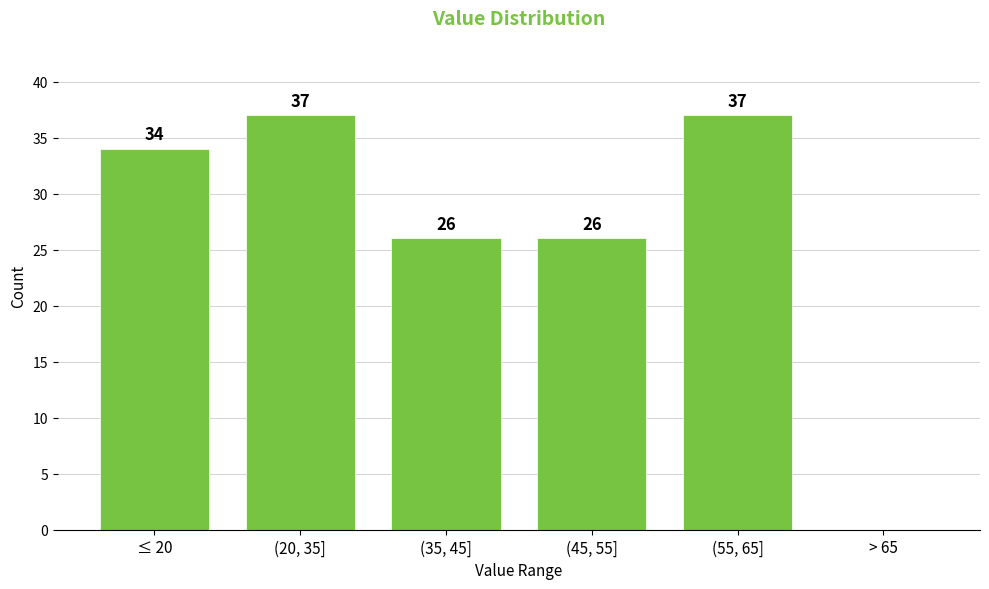

What is the change in value from ≤ 20 to (20, 35]?

+3